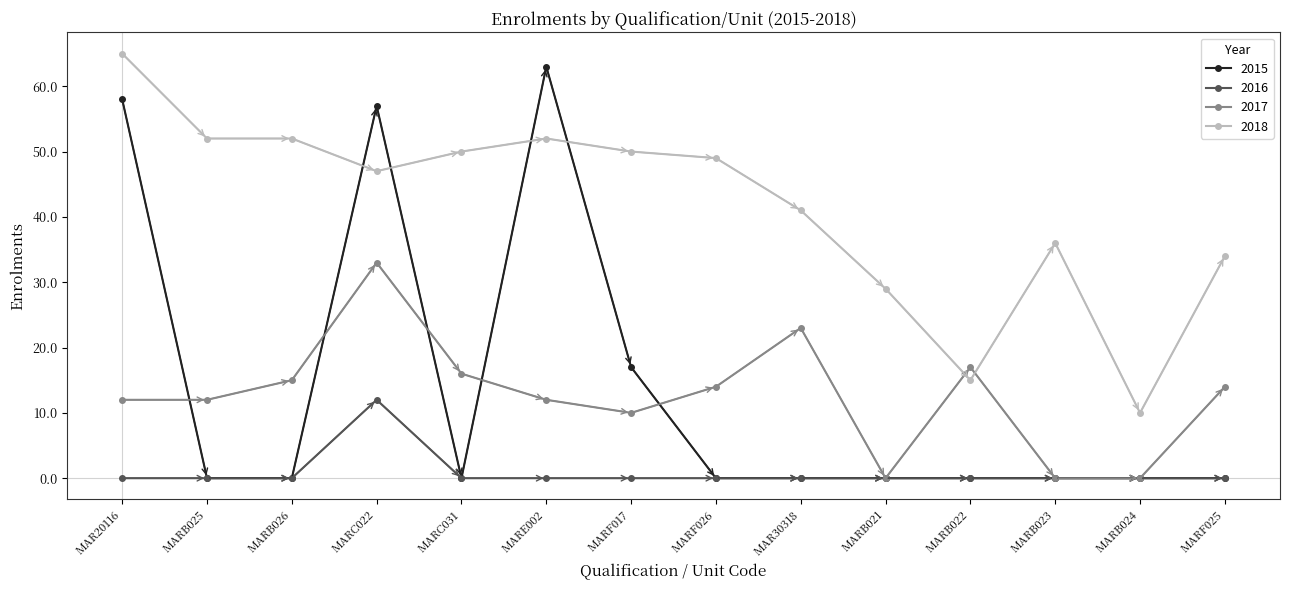

Where do 2018 and 2015 first cross each other?

MARB026 and MARC022